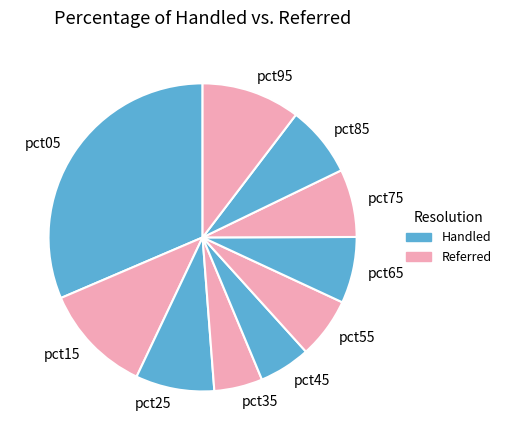

Which category has the biggest portion of the pie?

pct05